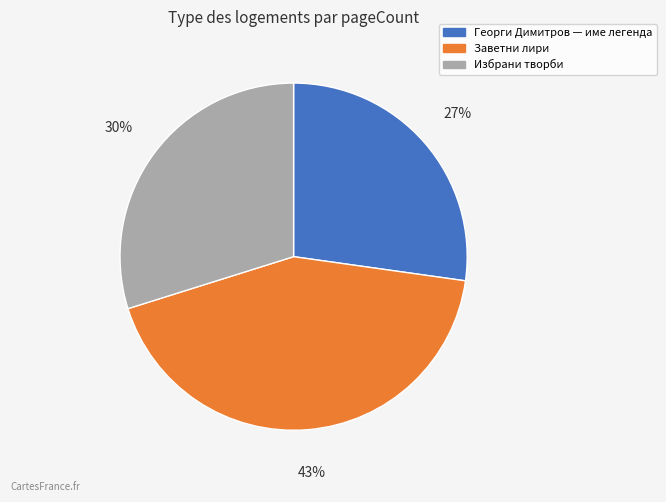

What is the ratio of the value at Избрани творби to the value at Заветни лири?

0.7